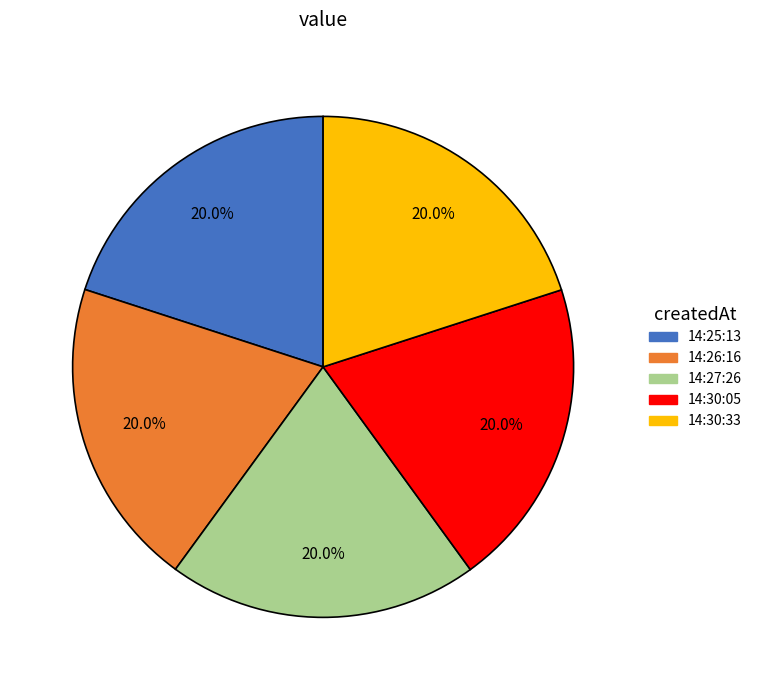

Is there any slice that represents more than half of the pie?

No